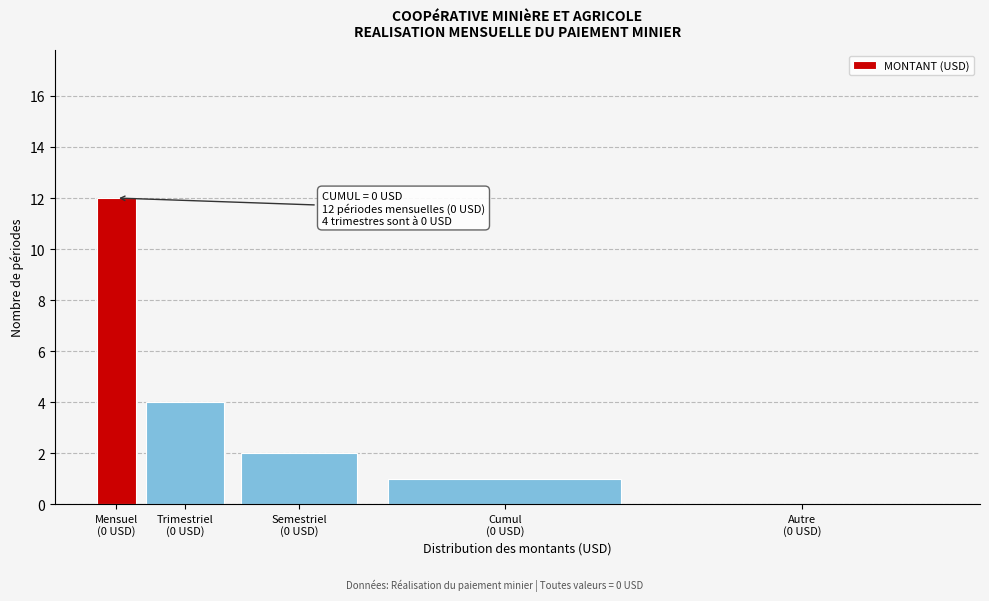

What is the greatest value displayed?

12